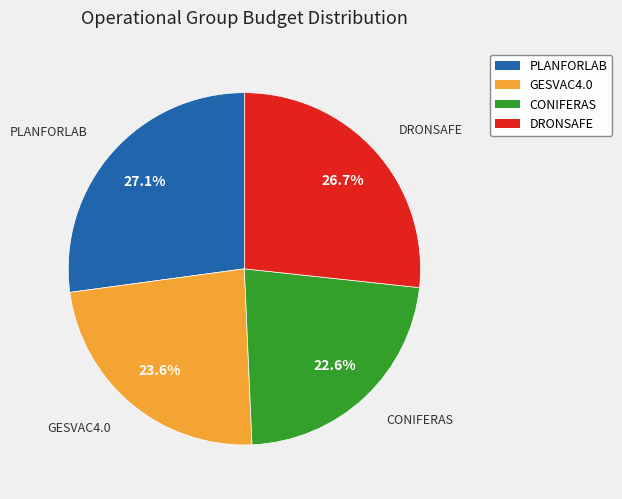

Is DRONSAFE the majority of the pie?

No